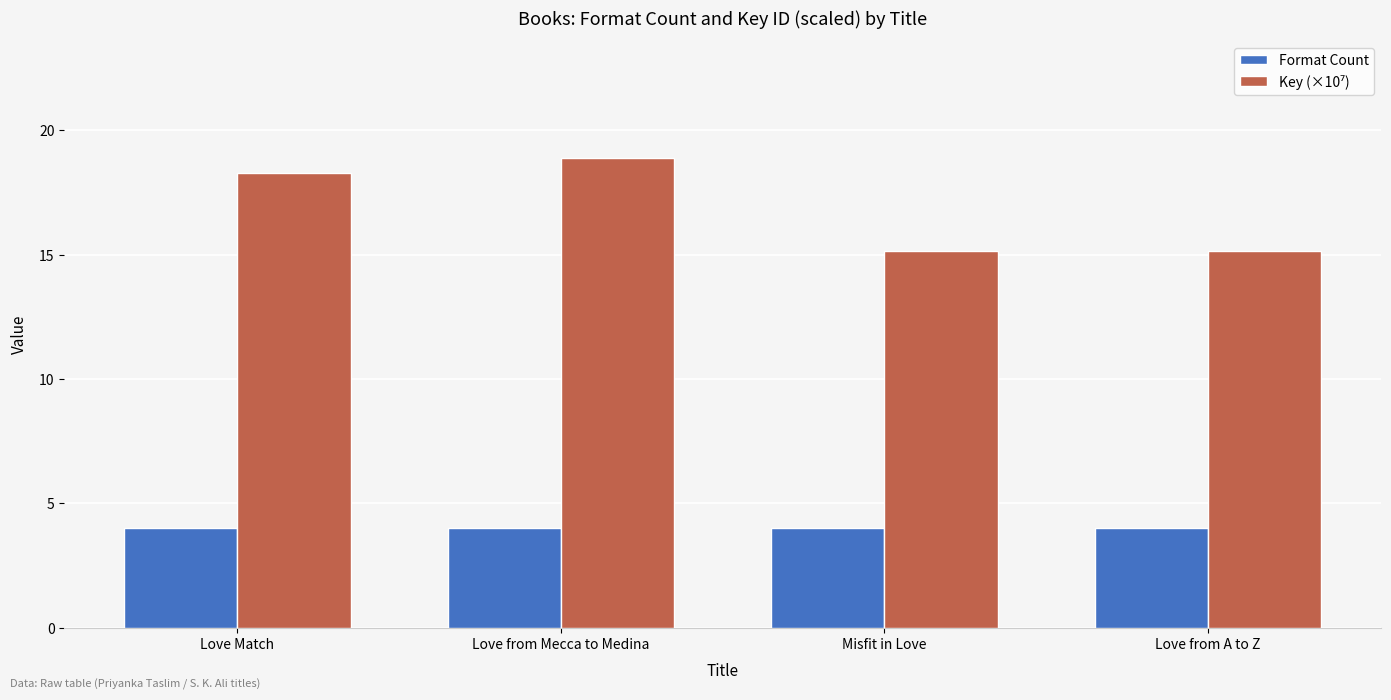

Which label corresponds to the largest value in the chart?

Love from Mecca to Medina